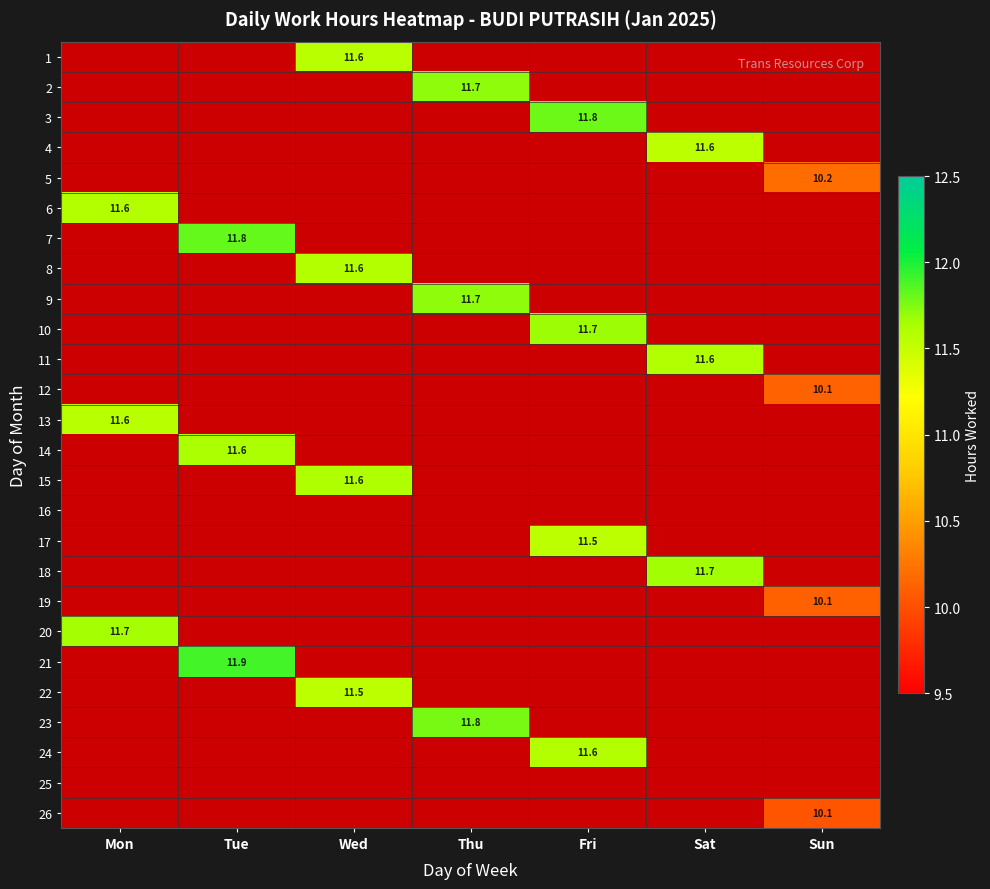

Count the number of categories in the chart.

7